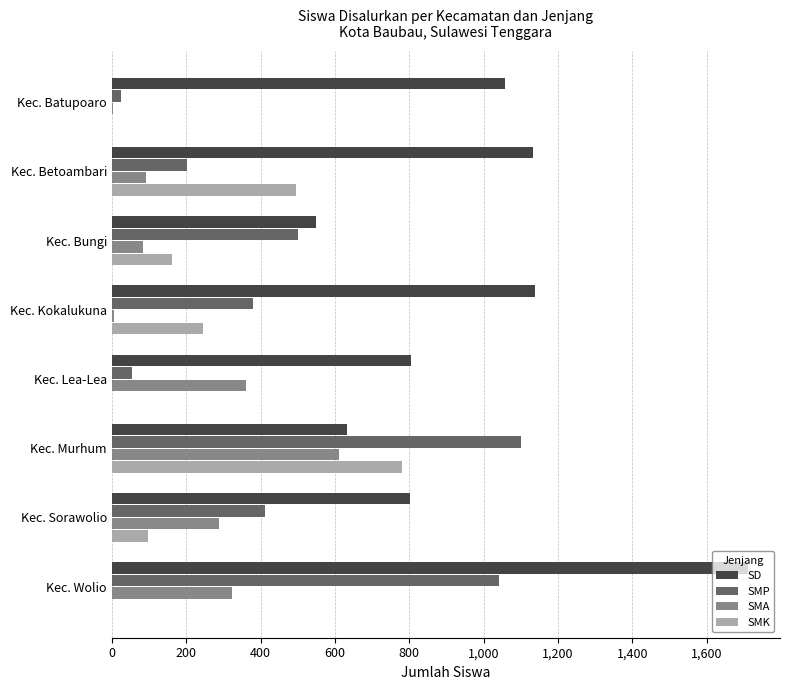

What is the approximate value of SMA at Kec. Wolio?

324